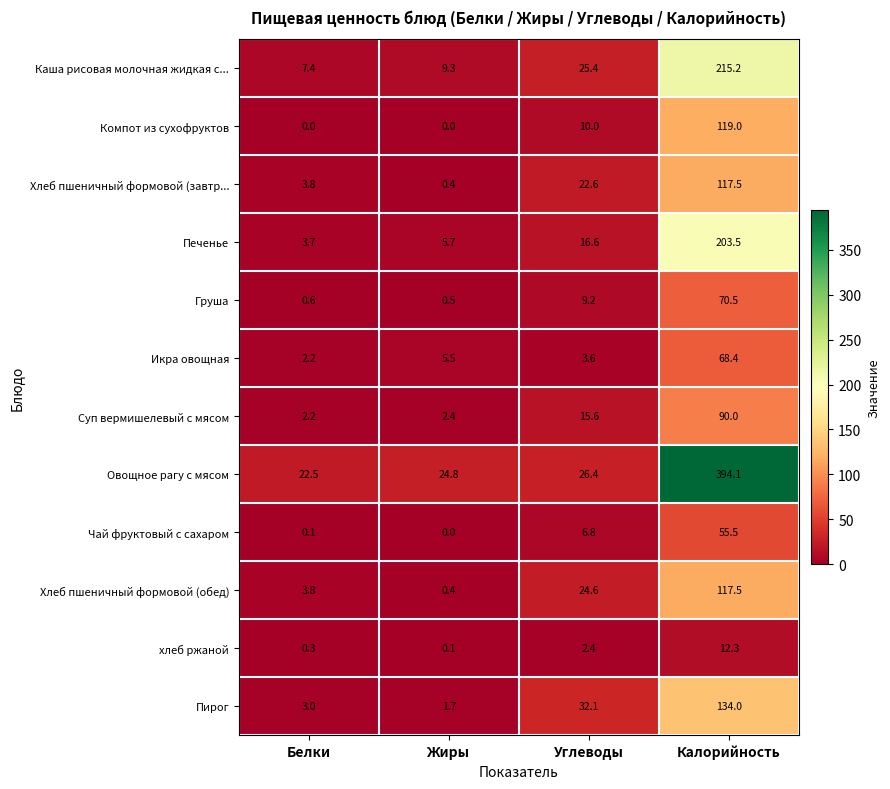

How many distinct data groups are displayed?

12